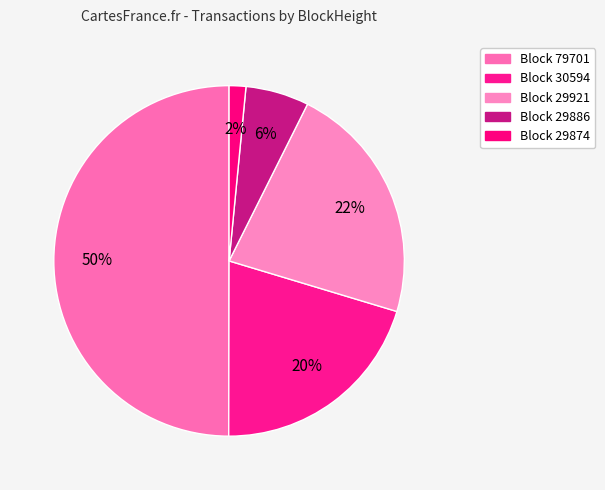

To the nearest percent, what is the difference between the largest and smallest slice percentages?

48%